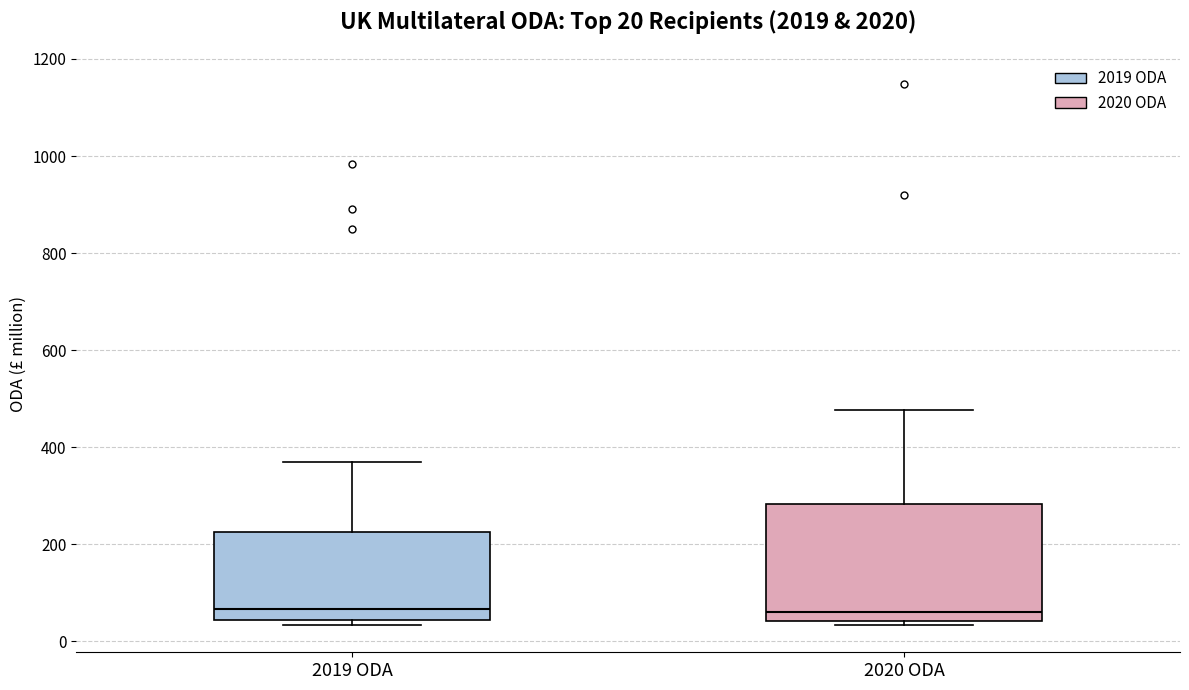

Which box is the tallest, from its lower edge to its upper edge?

2020 ODA